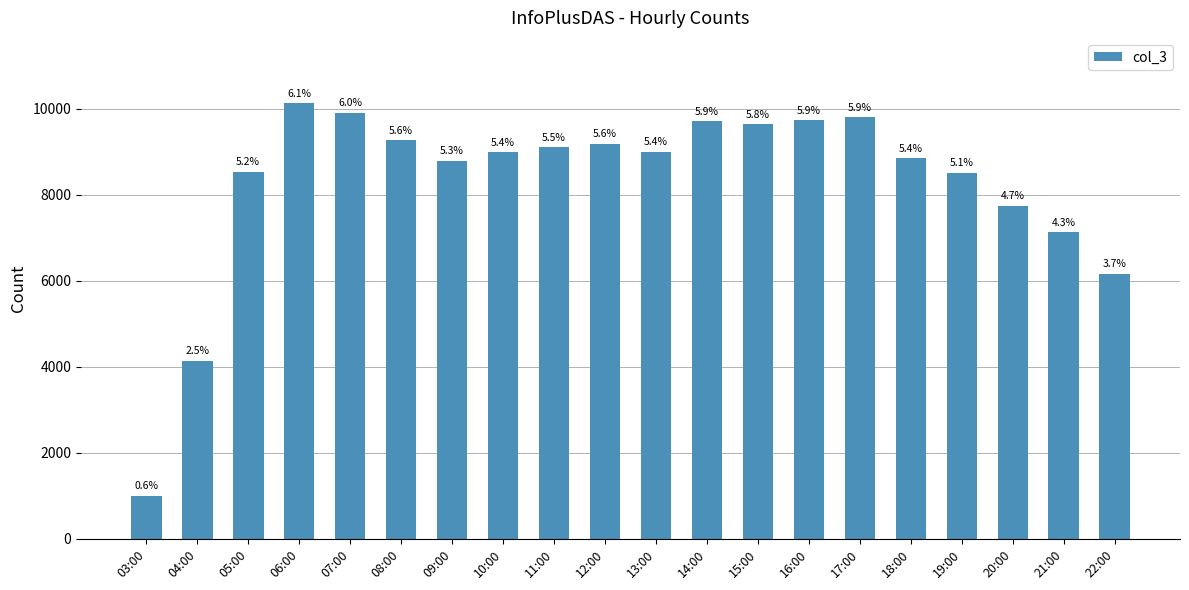

Where does the data first go above 9000?

06:00